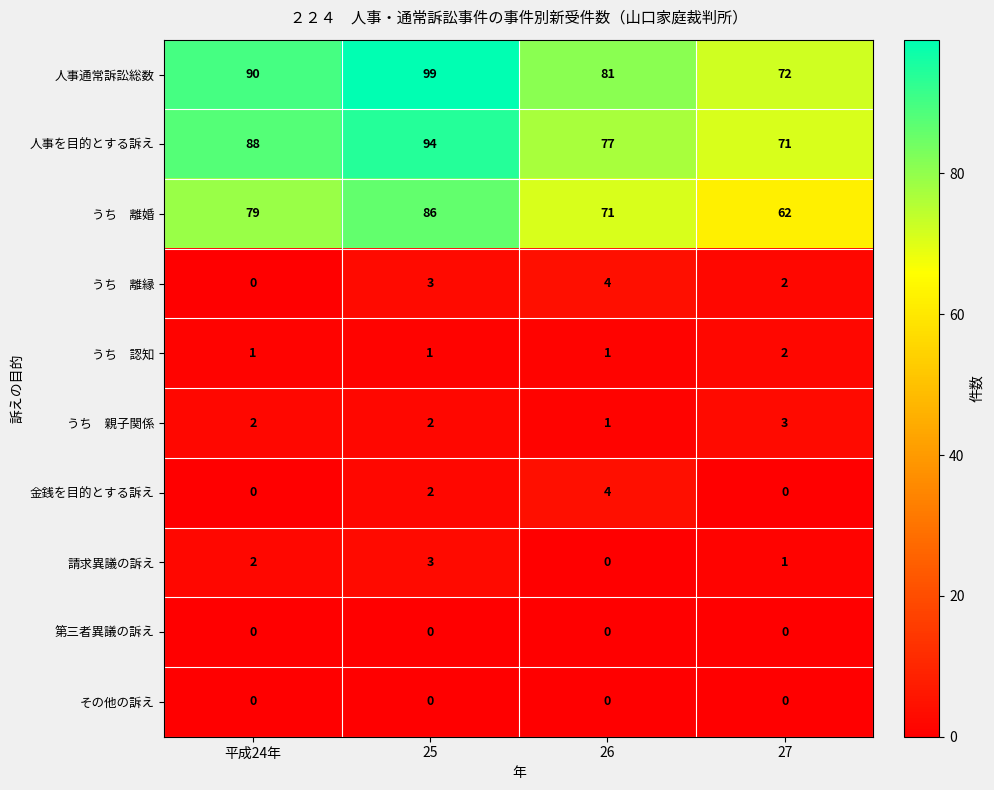

List the labels in order of 請求異議の訴え value, smallest first.

26, 27, 平成24年, 25